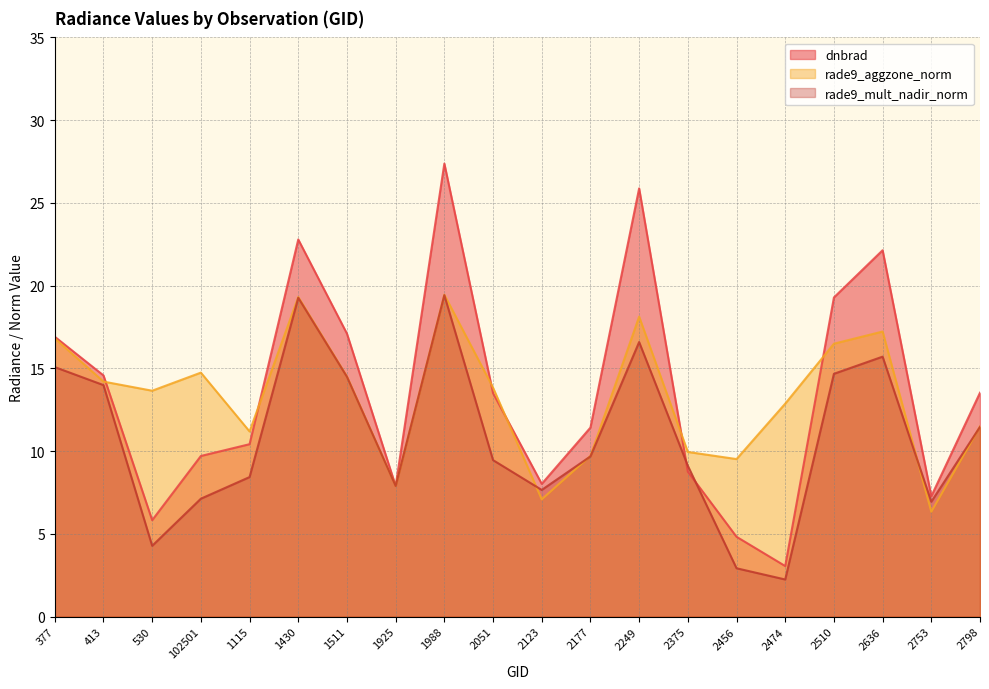

Which series has the largest range (max minus min)?

dnbrad